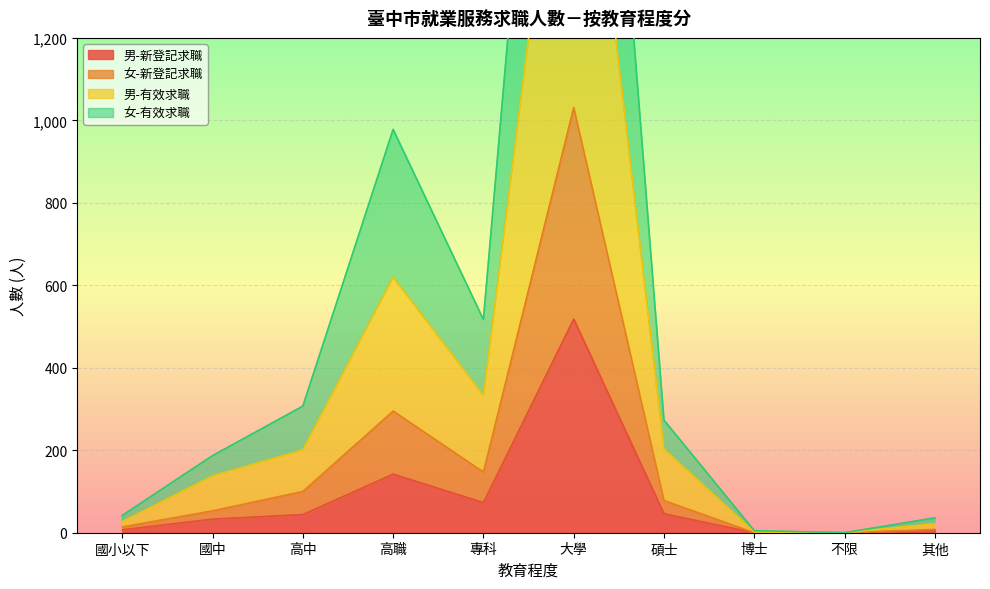

How many data points does each series have?

10